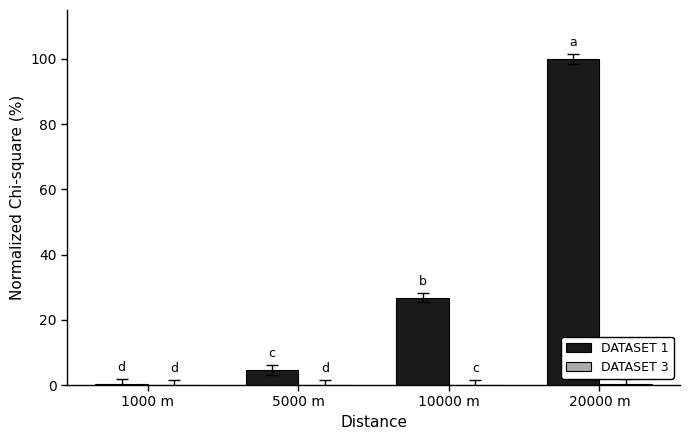

Are the bars grouped side by side (vs. stacked)?

Yes